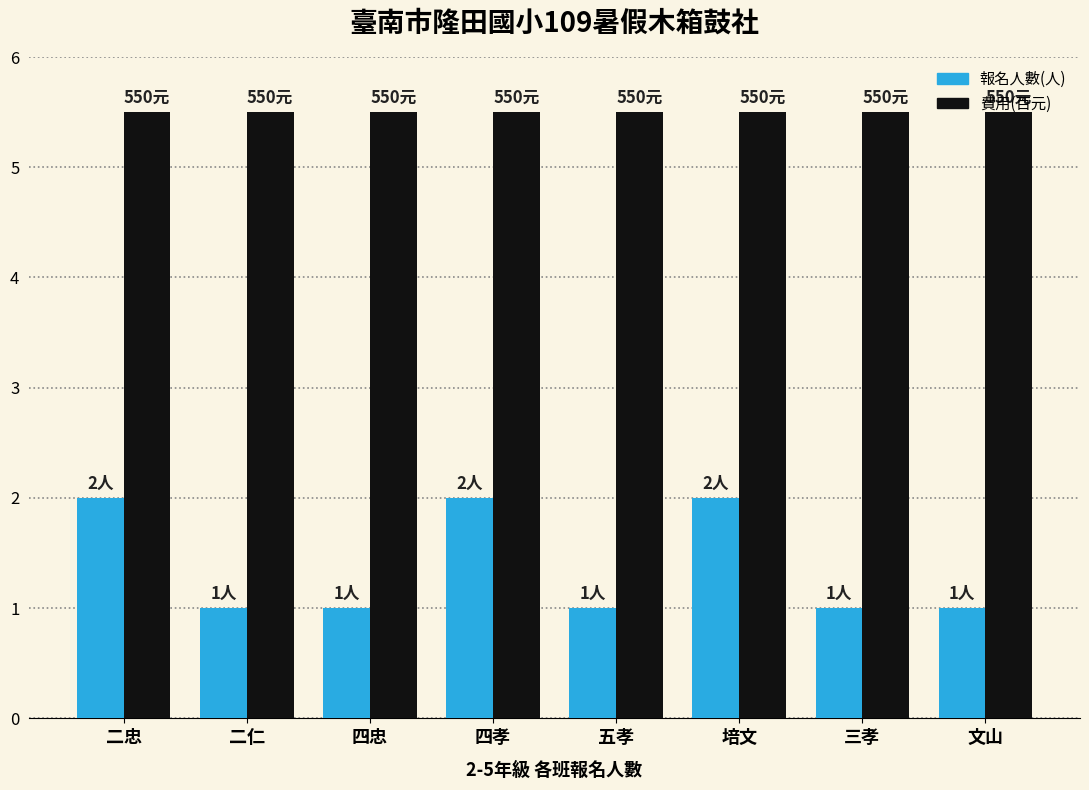

Reading left to right, list all the values displayed in this chart.

報名人數(人): 2.0	1.0	1.0	2.0	1.0	2.0	1.0	1.0
費用(百元): 5.5	5.5	5.5	5.5	5.5	5.5	5.5	5.5